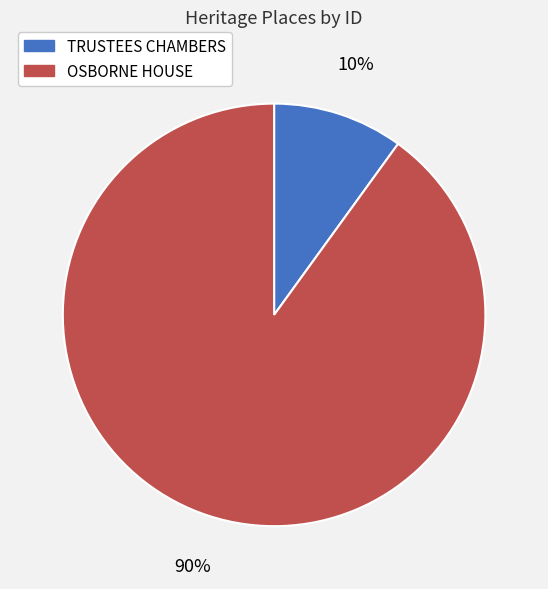

Is TRUSTEES CHAMBERS the majority of the pie?

No